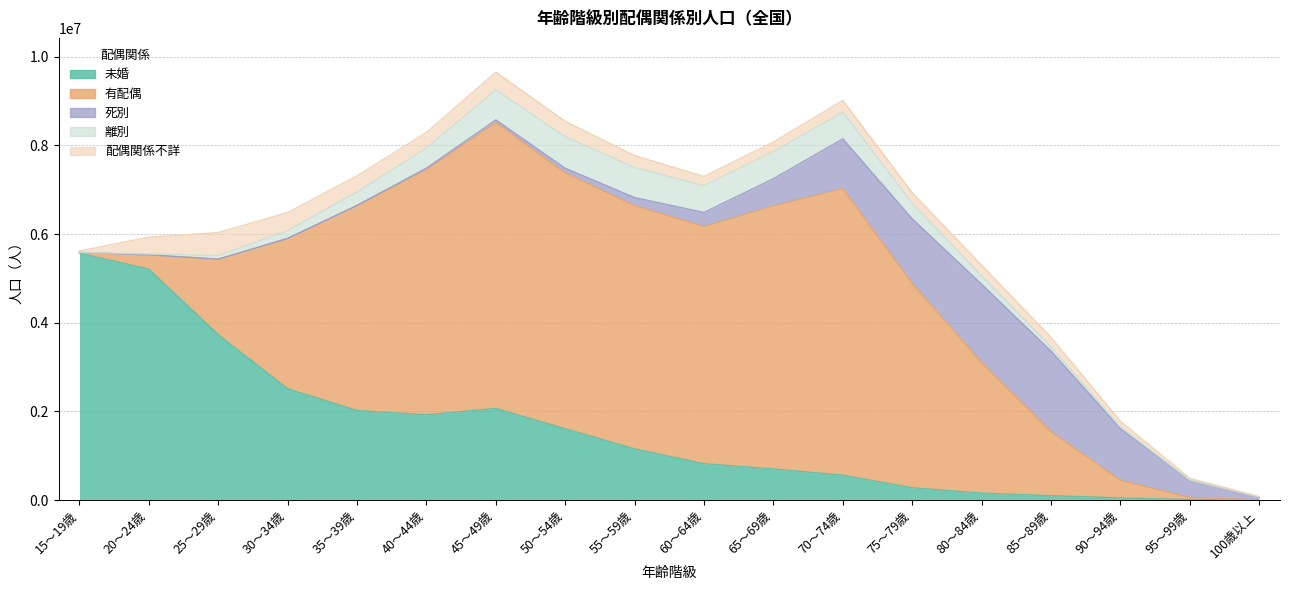

What is the average value of the 有配偶 series?

3359380